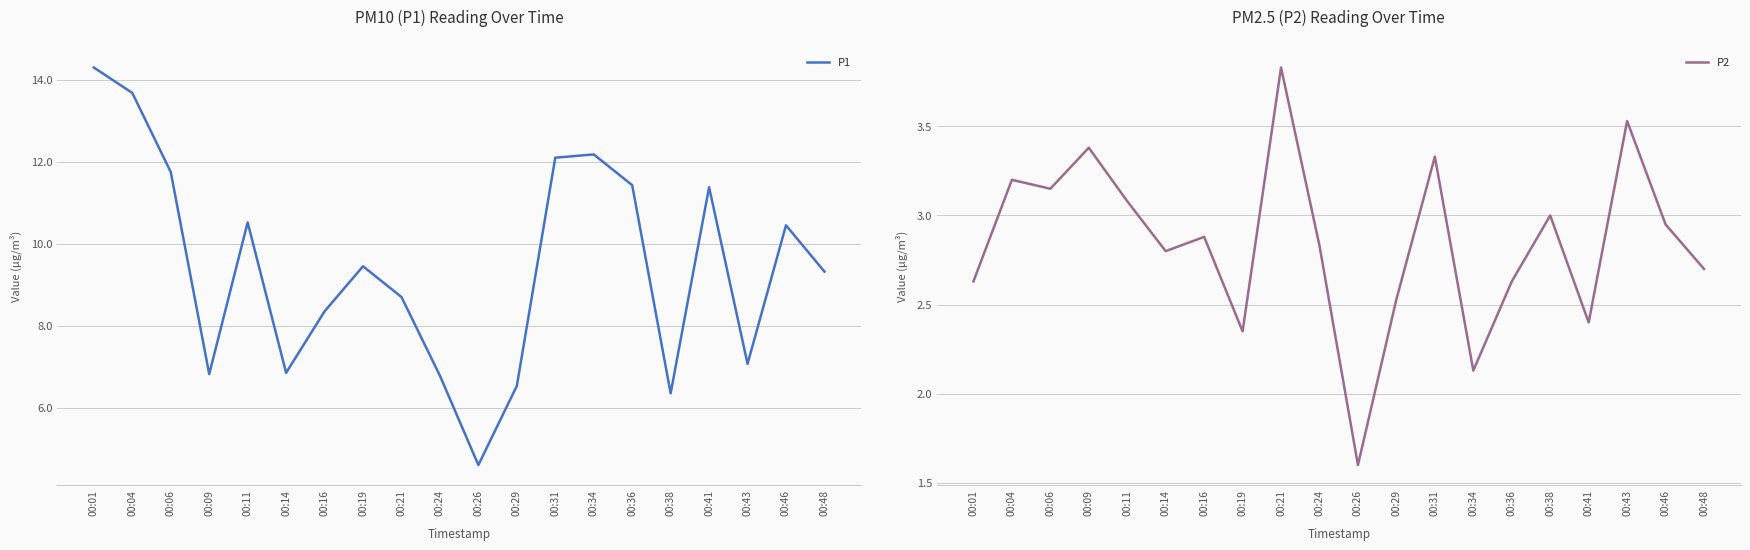

Reading left to right, extract all data points from this chart.

P1: 00:01=14.3	00:04=13.7	00:06=11.8	00:09=6.8	00:11=10.5	00:14=6.8	00:16=8.3	00:19=9.4	00:21=8.7	00:24=6.8	00:26=4.6	00:29=6.5	00:31=12.1	00:34=12.2	00:36=11.4	00:38=6.3	00:41=11.4	00:43=7.1	00:46=10.4	00:48=9.3
P2: 00:01=2.6	00:04=3.2	00:06=3.1	00:09=3.4	00:11=3.1	00:14=2.8	00:16=2.9	00:19=2.4	00:21=3.8	00:24=2.8	00:26=1.6	00:29=2.5	00:31=3.3	00:34=2.1	00:36=2.6	00:38=3.0	00:41=2.4	00:43=3.5	00:46=3.0	00:48=2.7